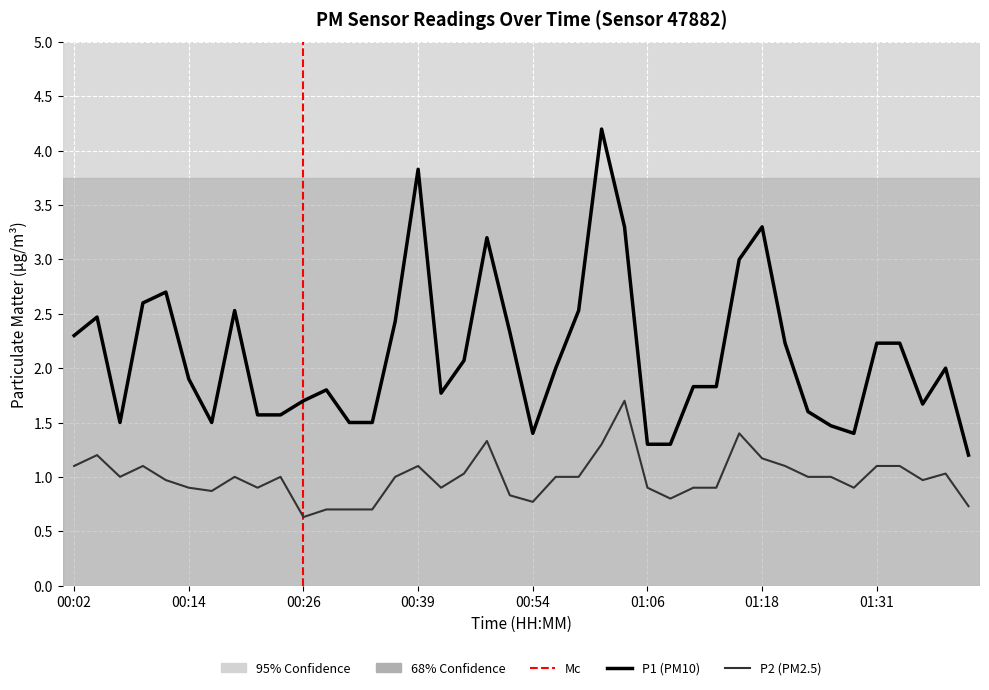

True or false: P1 and P2 intersect in this chart.

False